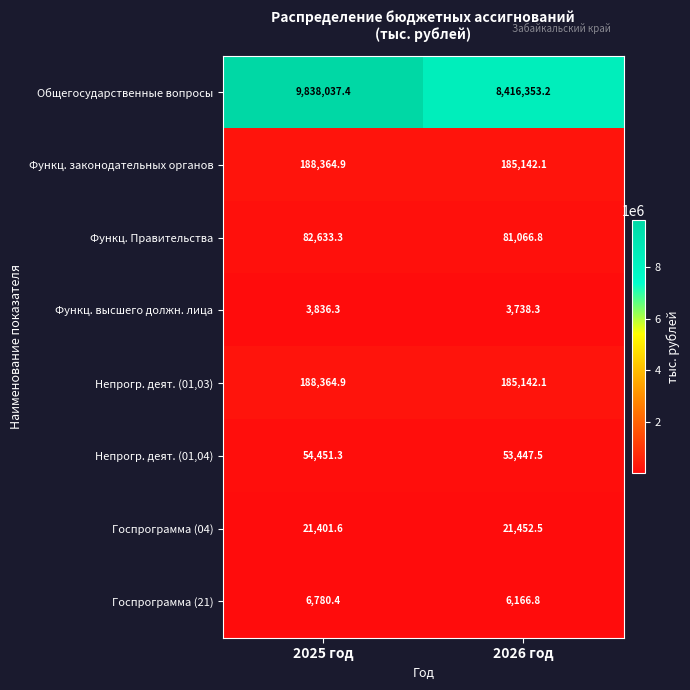

Rank the categories by Функц. Правительства value from lowest to highest.

2026 год, 2025 год